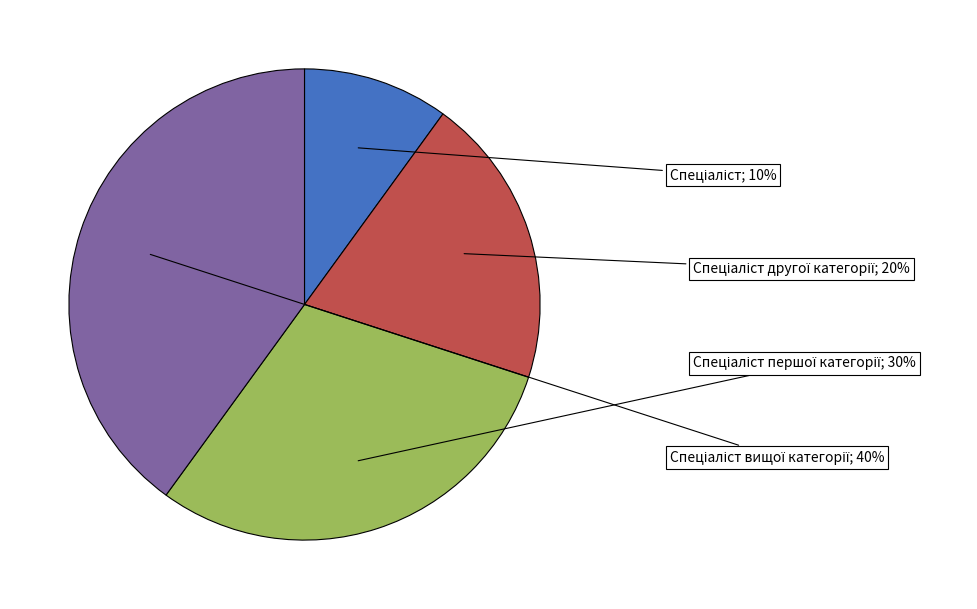

To the nearest percent, what is the average slice percentage?

25%